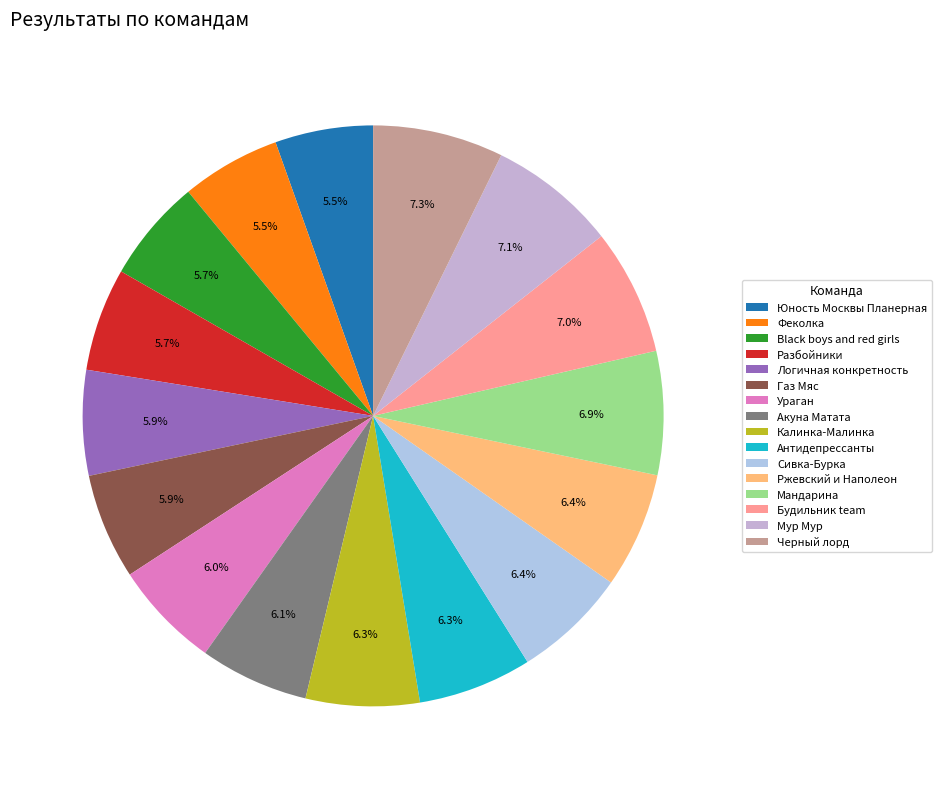

What is the smallest slice in the pie chart?

Юность Москвы Планерная